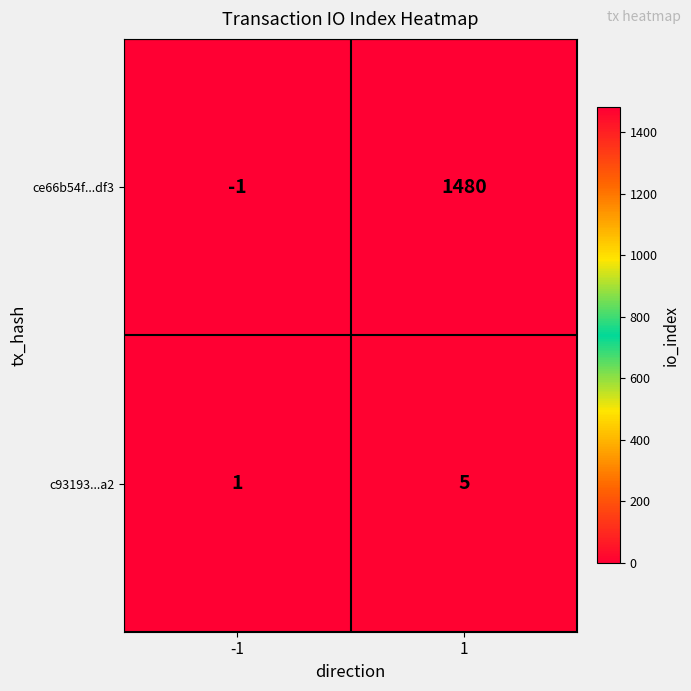

Reading left to right, list all the values displayed in this chart.

ce66b54f...df3: -1=-1	1=1480
c93193...a2: -1=1	1=5